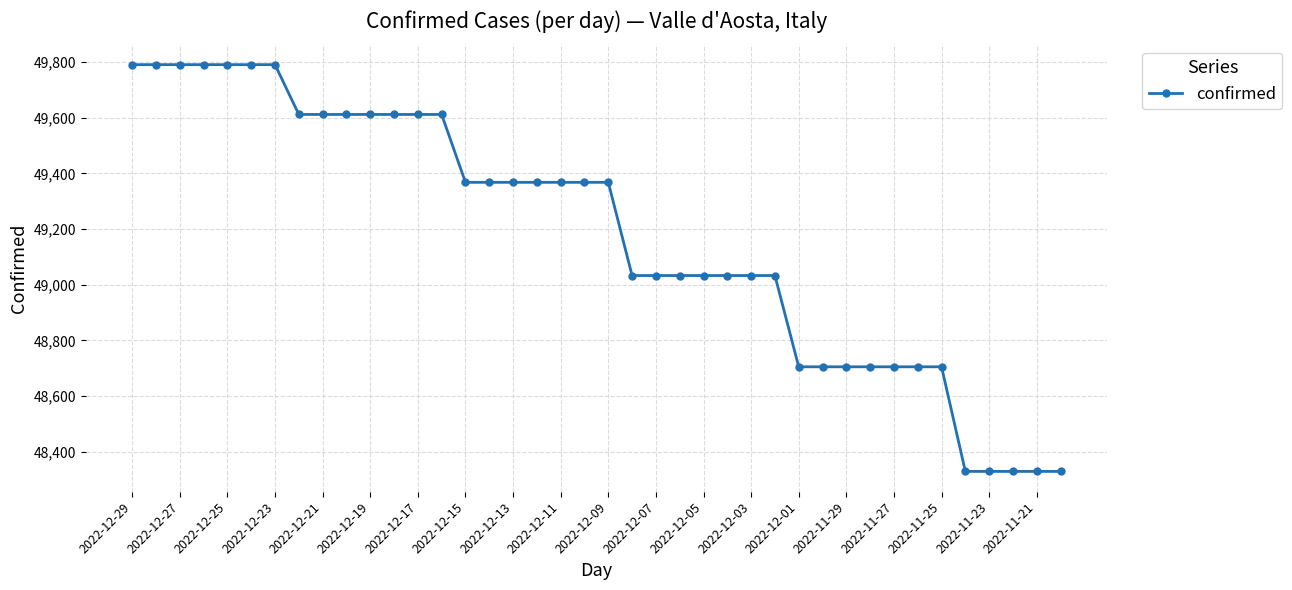

What is the value of the 14th point from the left?

49612